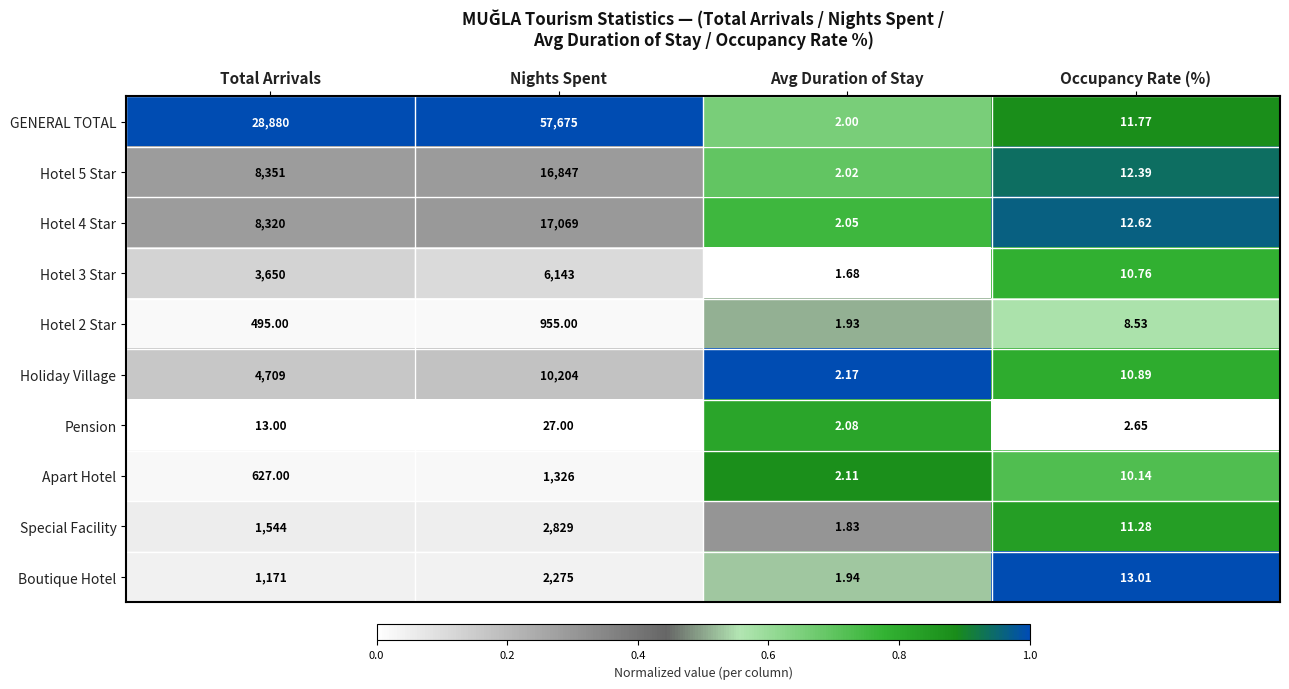

Which label corresponds to the smallest value in the chart?

Avg Duration of Stay